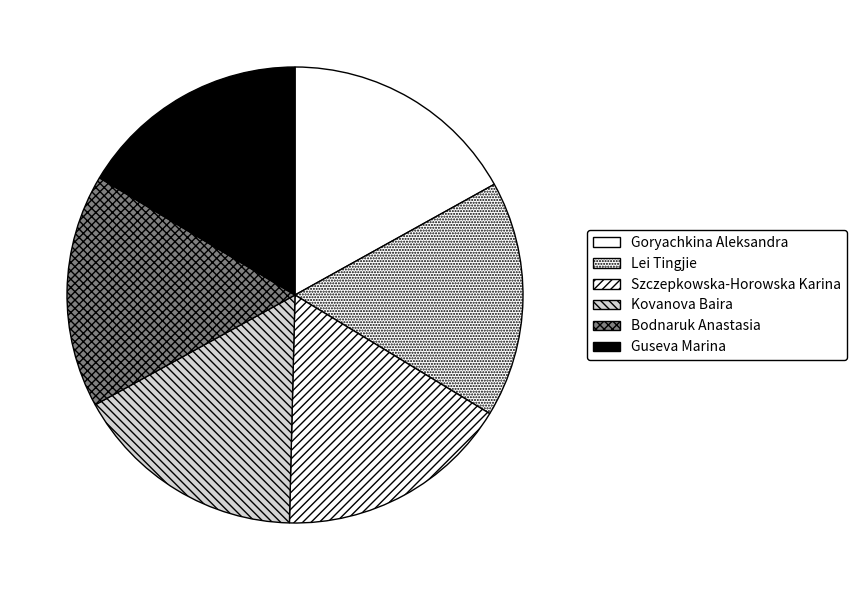

Count the number of slices in the pie.

6